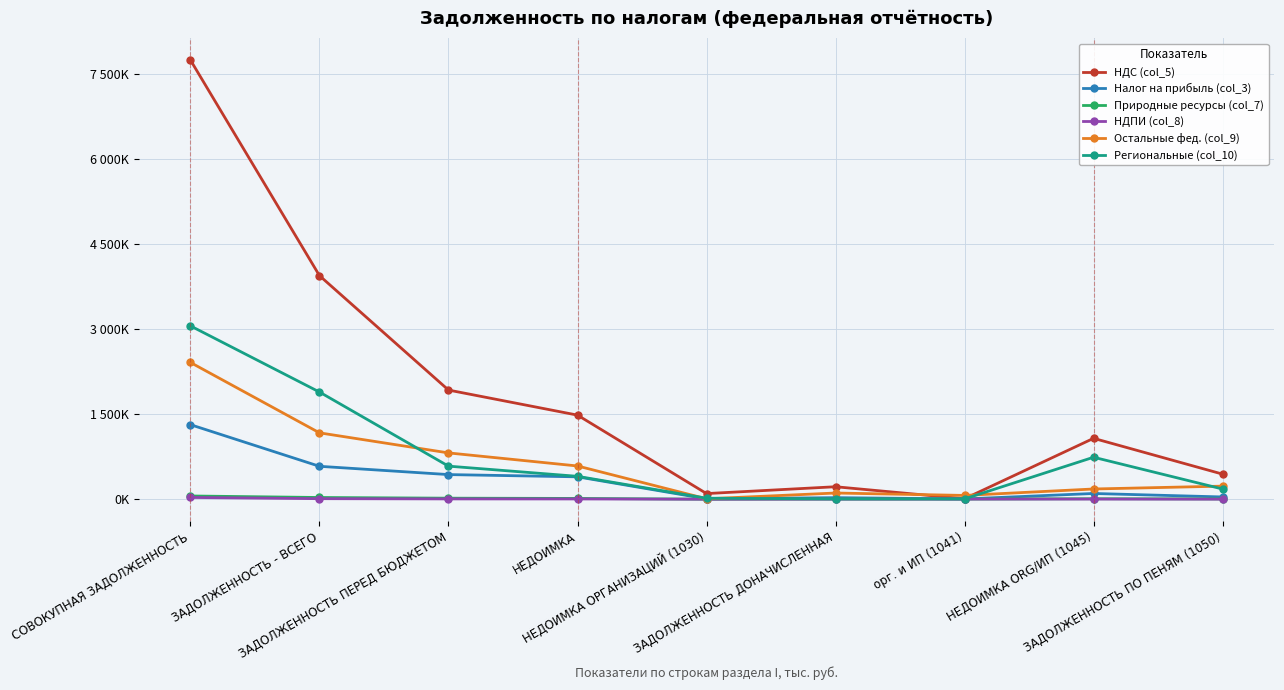

What are all the series names shown in the legend?

НДС (col_5), Налог на прибыль (col_3), Природные ресурсы (col_7), НДПИ (col_8), Остальные фед. (col_9), Региональные (col_10)